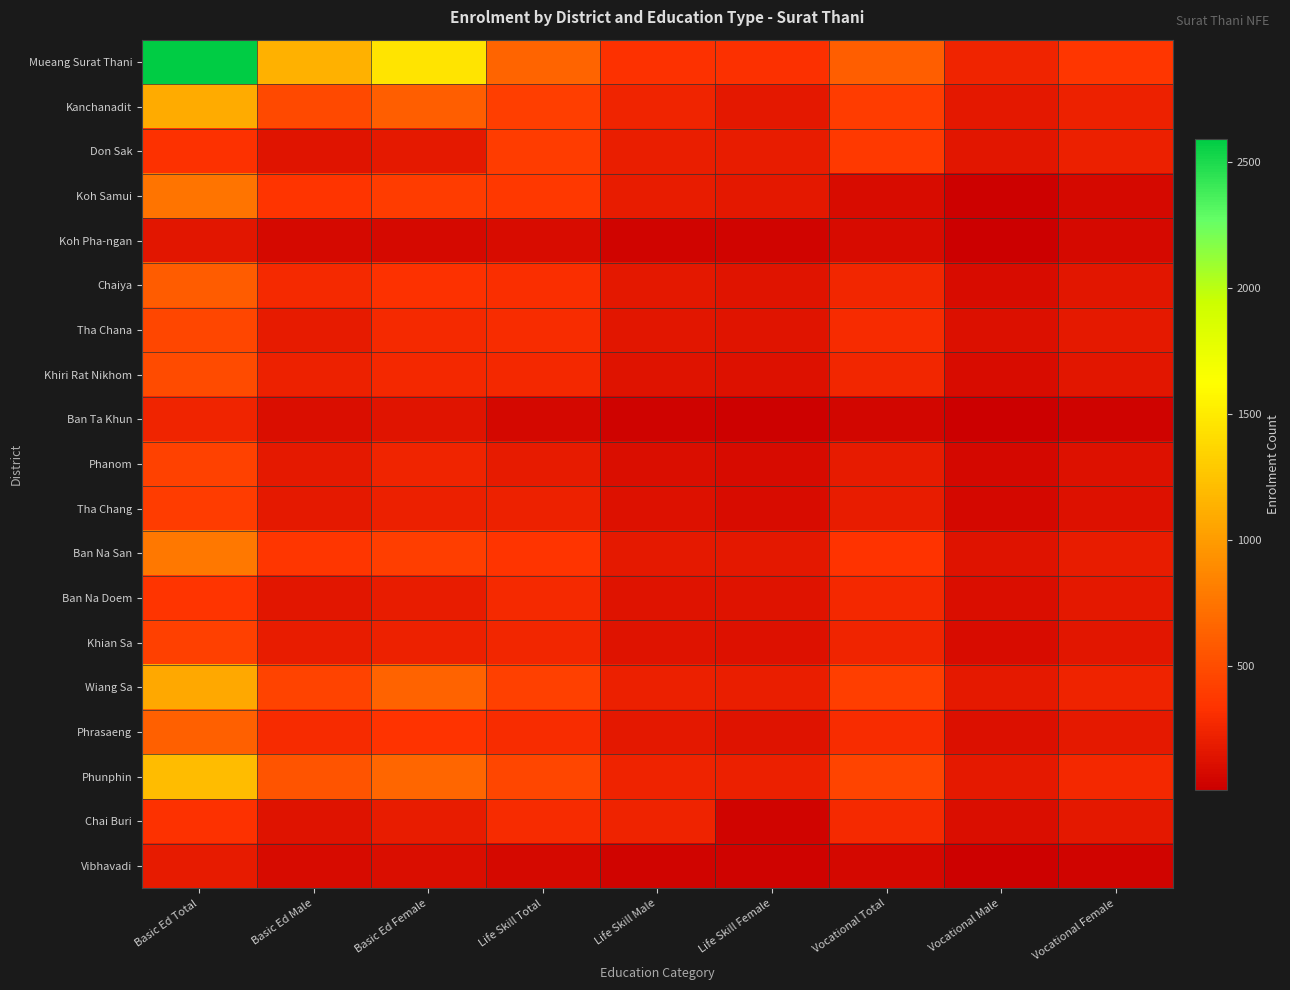

At which category is the sum across all series the highest?

Basic Ed Total